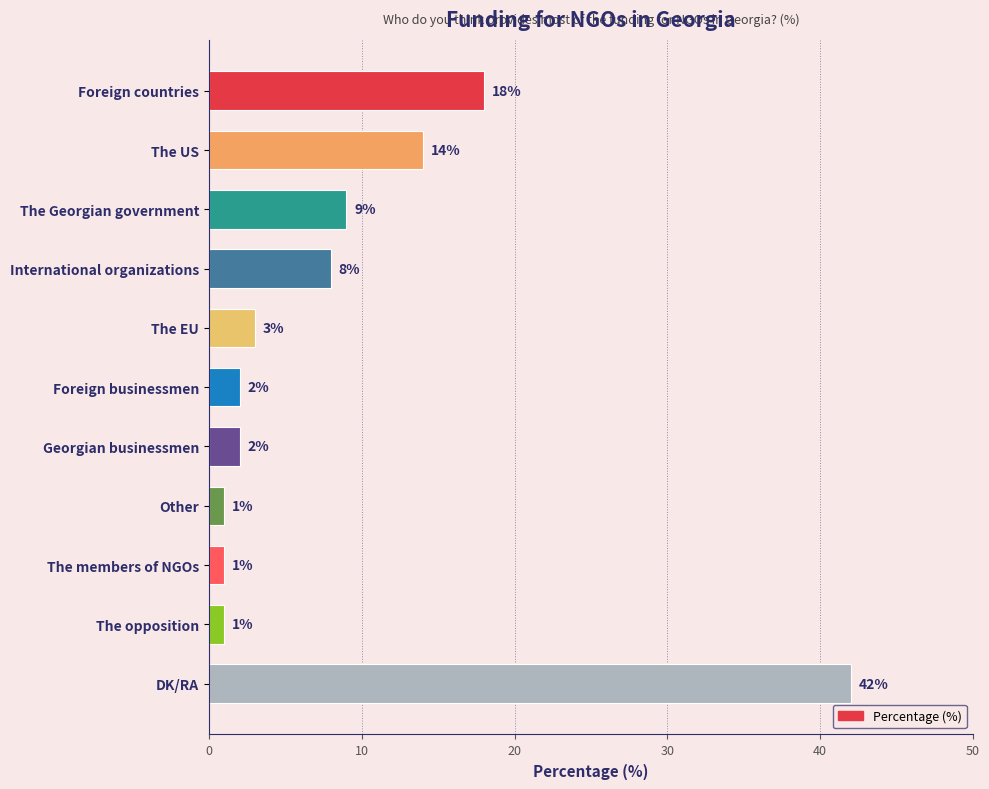

What is the minimum value shown in the chart?

1